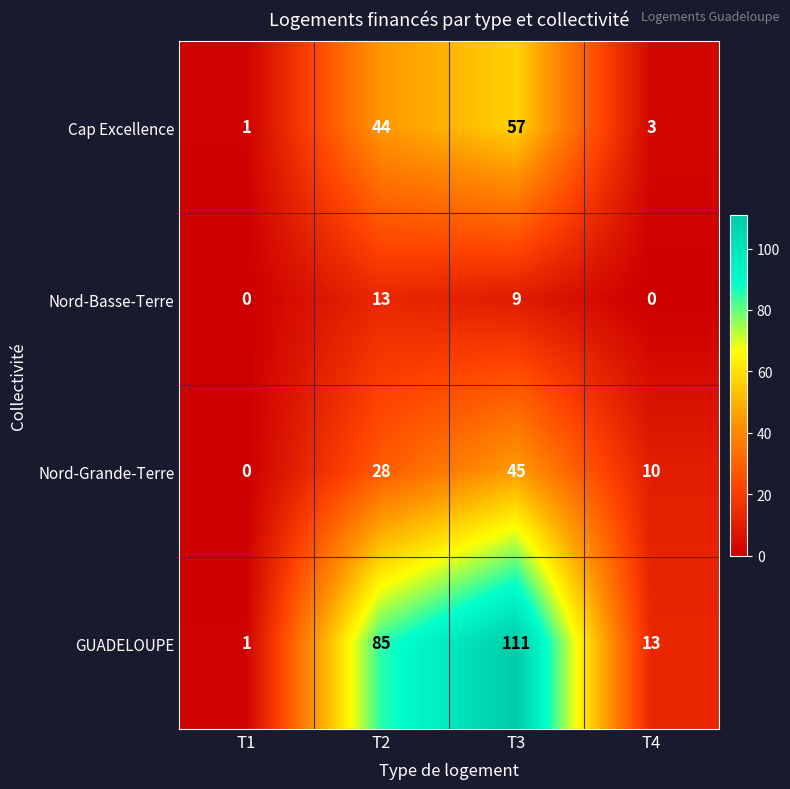

Count the number of categories in the chart.

4